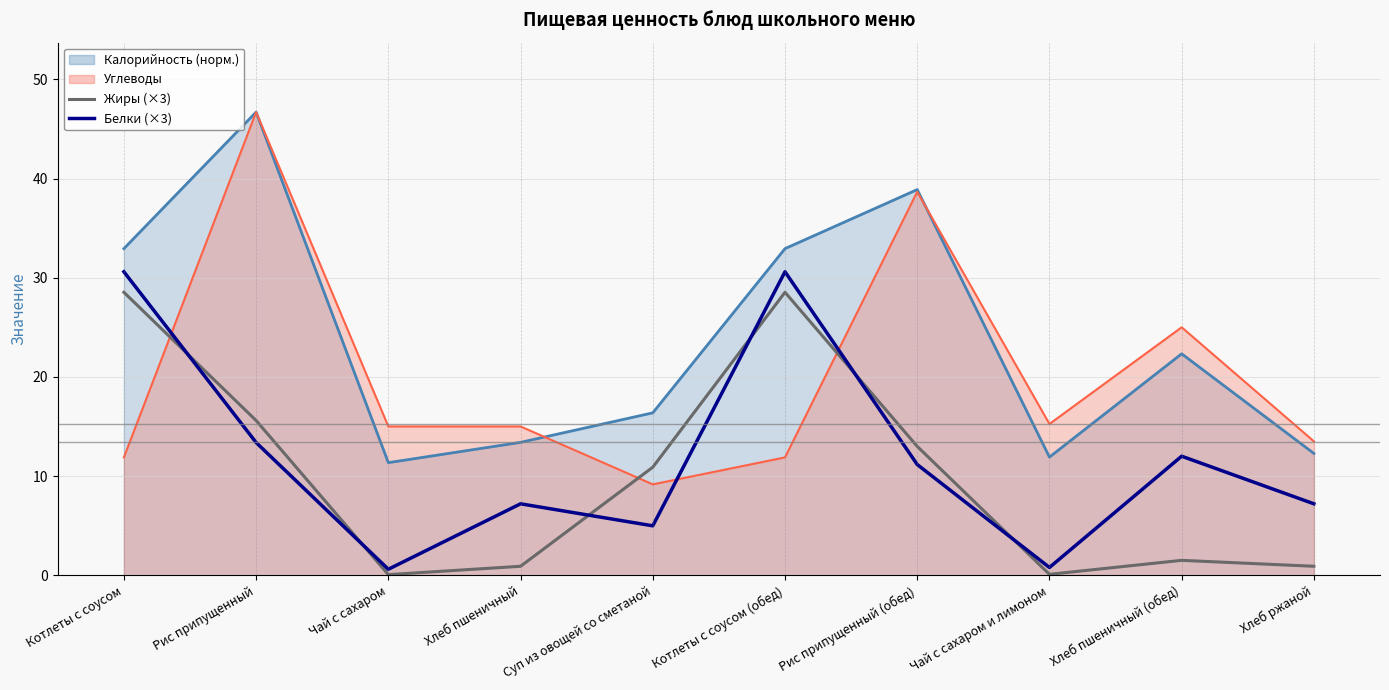

Which category has the highest value in the Жиры (×3) series?

Котлеты с соусом